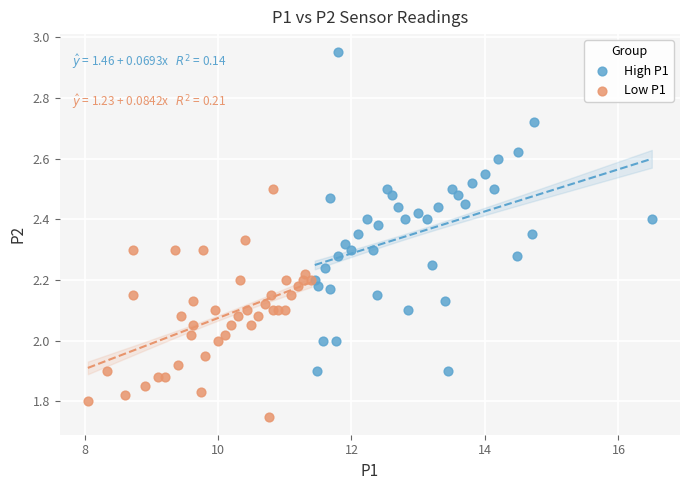

What are all the series names shown in the legend?

High P1, Low P1